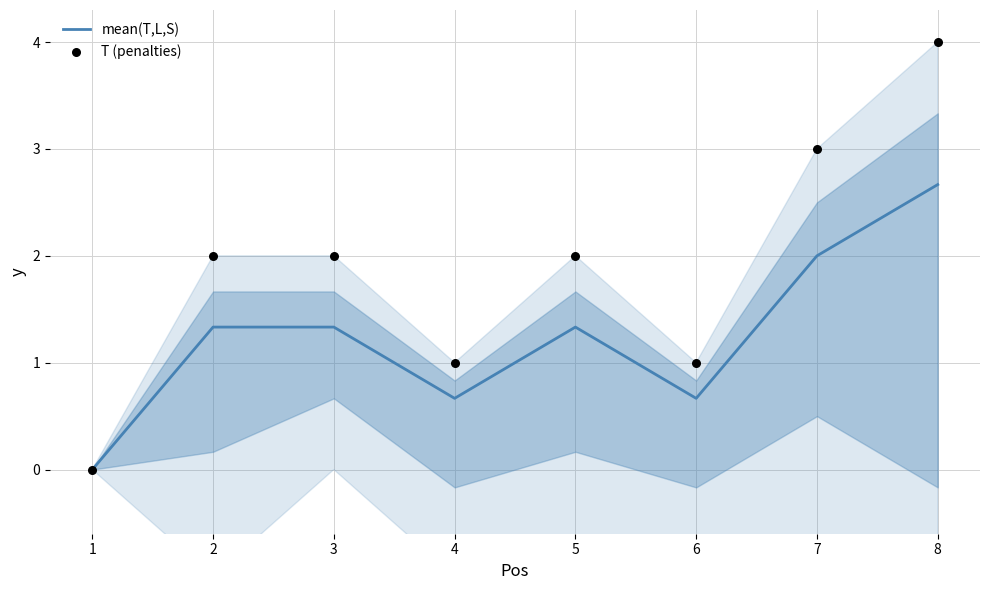

Which series has the largest Y range (max minus min)?

T (penalties)